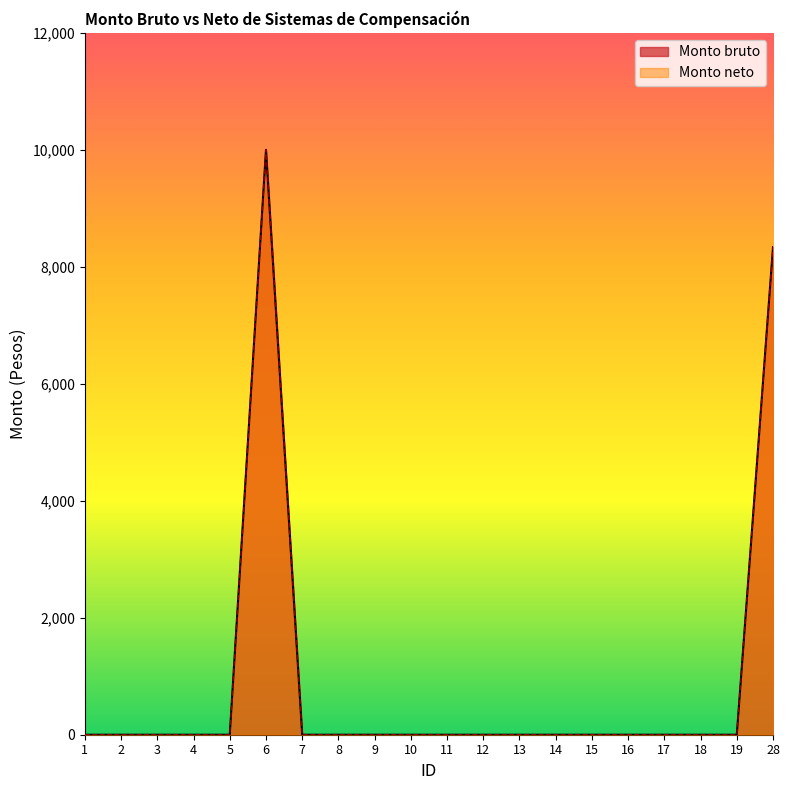

Does the chart have visible grid lines?

No